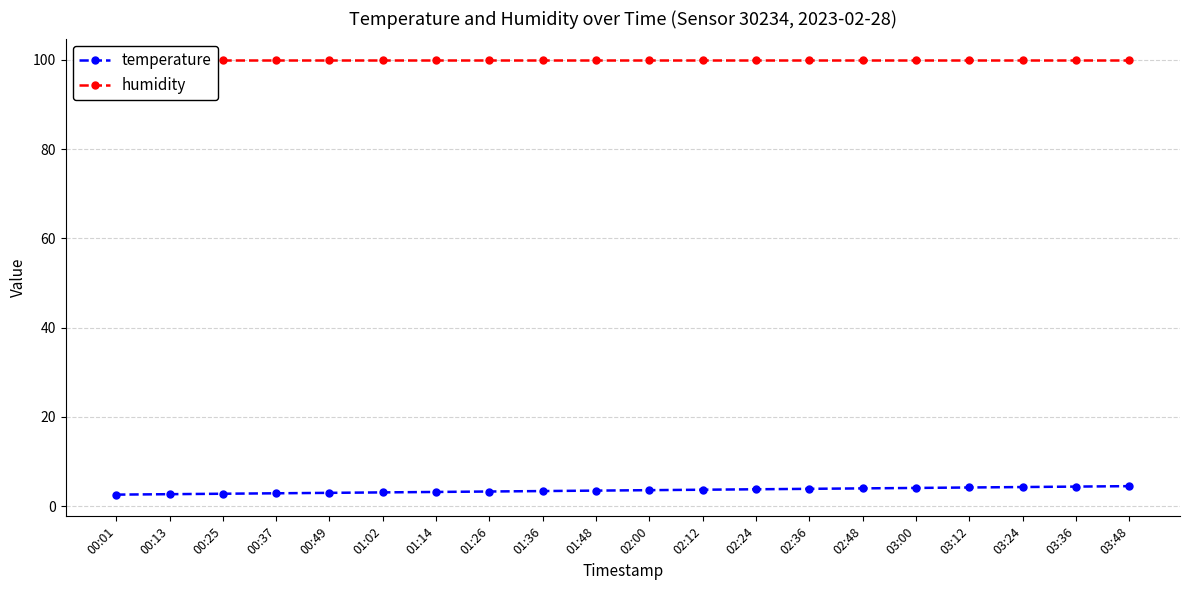

Reading left to right, transcribe all the data shown in this chart.

temperature: 00:01=2.6	00:13=2.7	00:25=2.8	00:37=2.9	00:49=3.0	01:02=3.1	01:14=3.2	01:26=3.3	01:36=3.4	01:48=3.5	02:00=3.6	02:12=3.7	02:24=3.8	02:36=3.9	02:48=4.0	03:00=4.1	03:12=4.2	03:24=4.3	03:36=4.4	03:48=4.5
humidity: 00:01=99.9	00:13=99.9	00:25=99.9	00:37=99.9	00:49=99.9	01:02=99.9	01:14=99.9	01:26=99.9	01:36=99.9	01:48=99.9	02:00=99.9	02:12=99.9	02:24=99.9	02:36=99.9	02:48=99.9	03:00=99.9	03:12=99.9	03:24=99.9	03:36=99.9	03:48=99.9